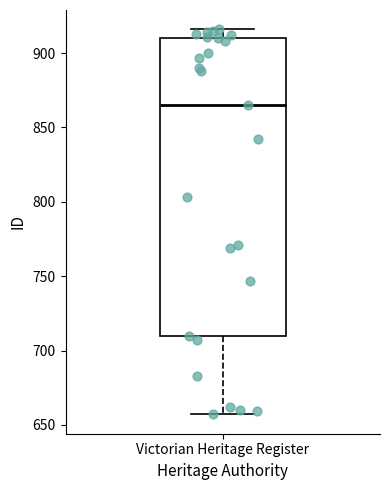

Read this box plot against the y-axis: the position of the median line, the range covered by the box, and the ends of both whiskers. The values are not printed on the chart, so give them approximately, as read against the axis.

median 865, box 710 to 910, whiskers 655 to 915